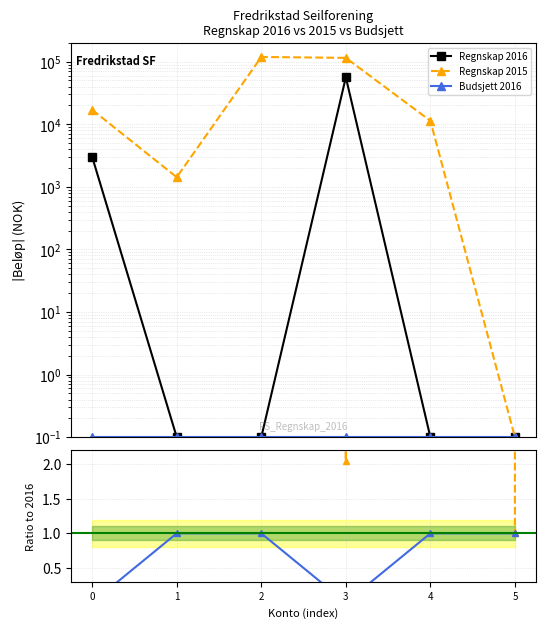

How many interior local valleys does the Regnskap 2015 series have?

1